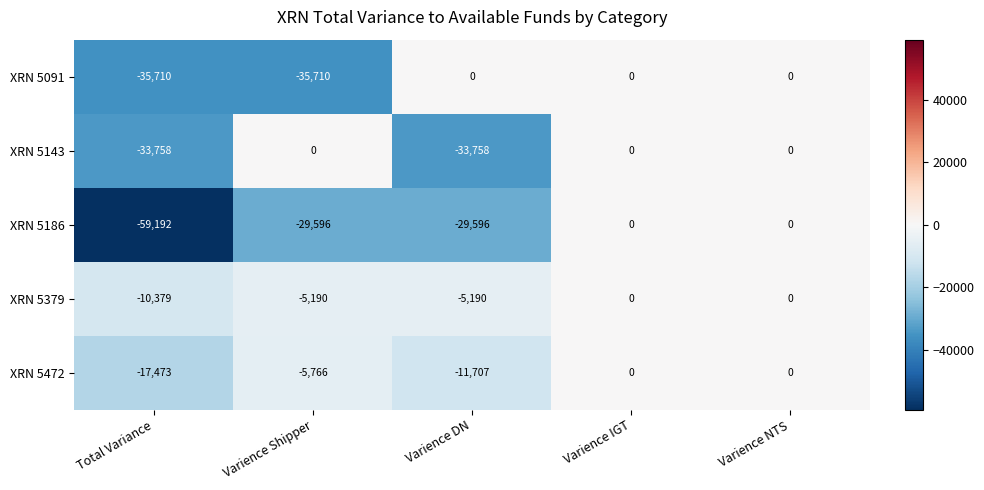

The value of XRN 5186 at Varience NTS is 33784. True or false?

False